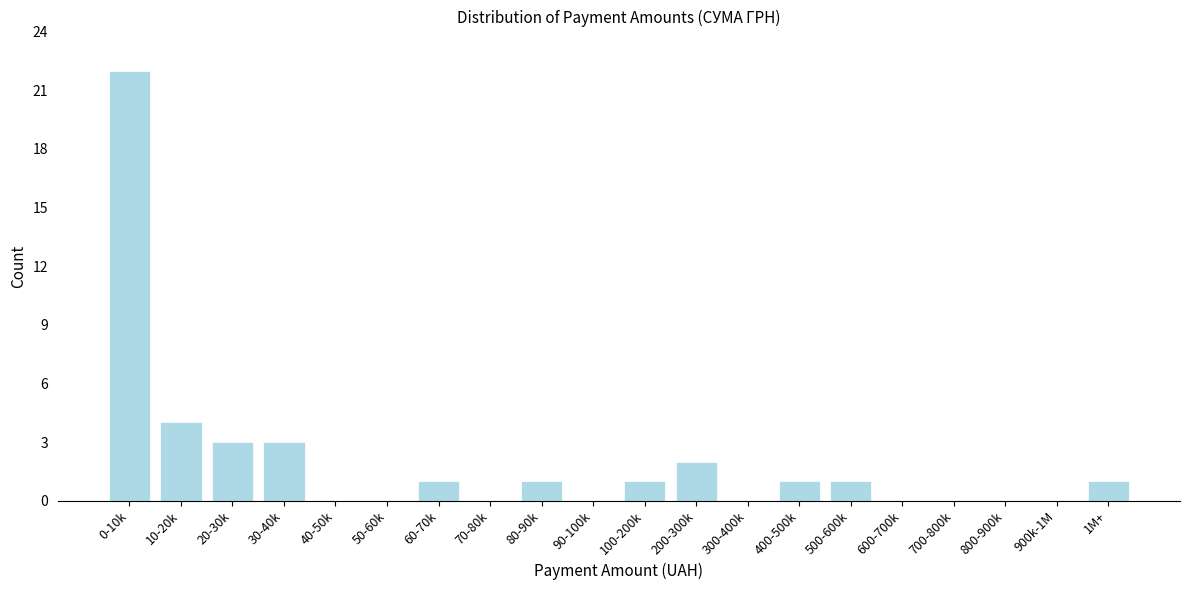

Reading left to right, what are all the values shown in this chart?

0-10k=22	10-20k=4	20-30k=3	30-40k=3	40-50k=0	50-60k=0	60-70k=1	70-80k=0	80-90k=1	90-100k=0	100-200k=1	200-300k=2	300-400k=0	400-500k=1	500-600k=1	600-700k=0	700-800k=0	800-900k=0	900k-1M=0	1M+=1